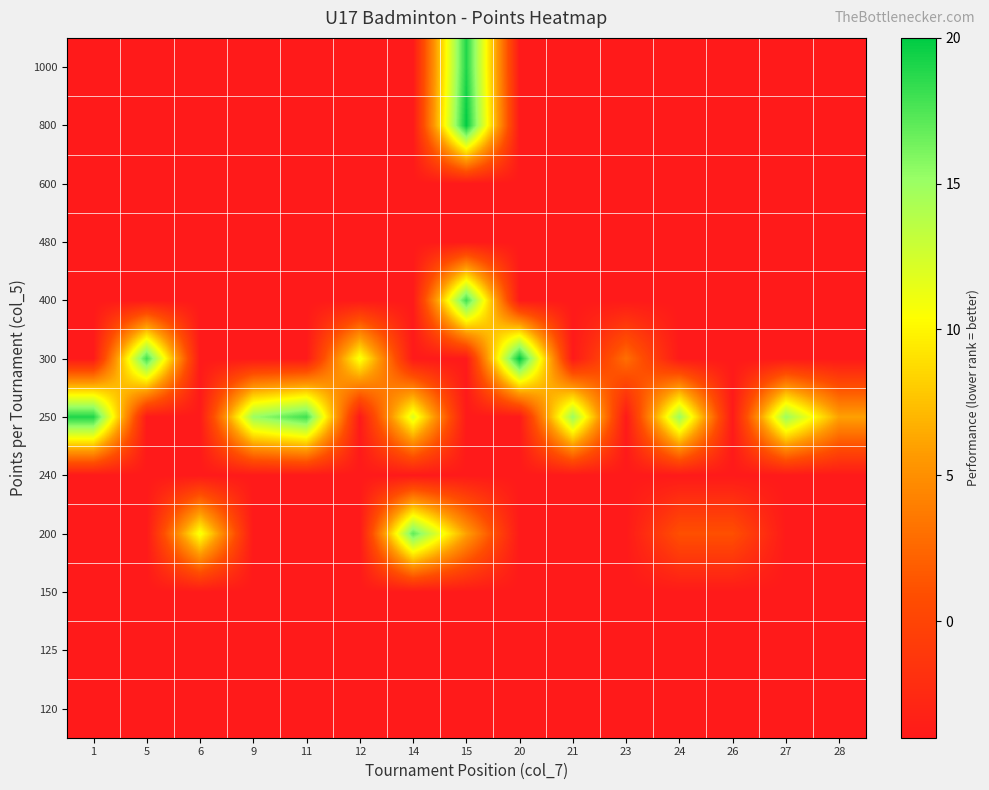

Which has a higher value, 28 or 23?

28